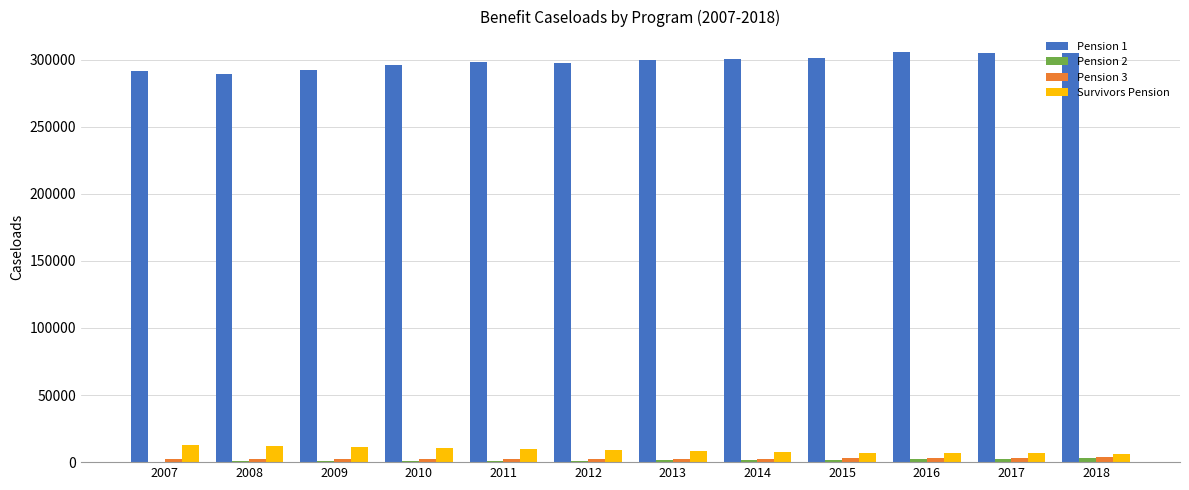

Where does the Survivors Pension series first go above 9060?

2007